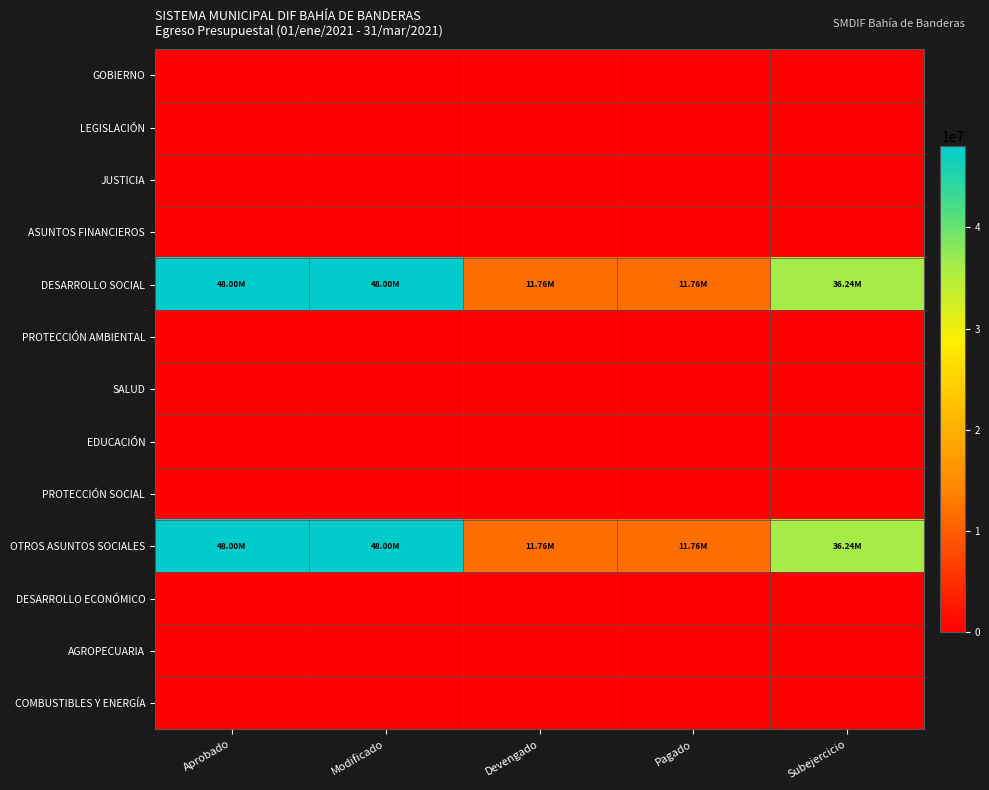

Rank the series at Subejercicio from lowest to highest value.

GOBIERNO, LEGISLACIÓN, JUSTICIA, ASUNTOS FINANCIEROS, PROTECCIÓN AMBIENTAL, SALUD, EDUCACIÓN, PROTECCIÓN SOCIAL, DESARROLLO ECONÓMICO, AGROPECUARIA, COMBUSTIBLES Y ENERGÍA, DESARROLLO SOCIAL, OTROS ASUNTOS SOCIALES